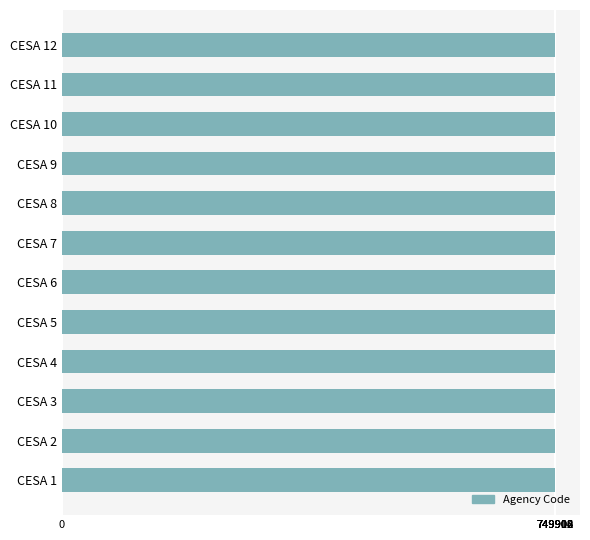

Approximately how many times larger is the value at CESA 9 compared to CESA 12?

1.0